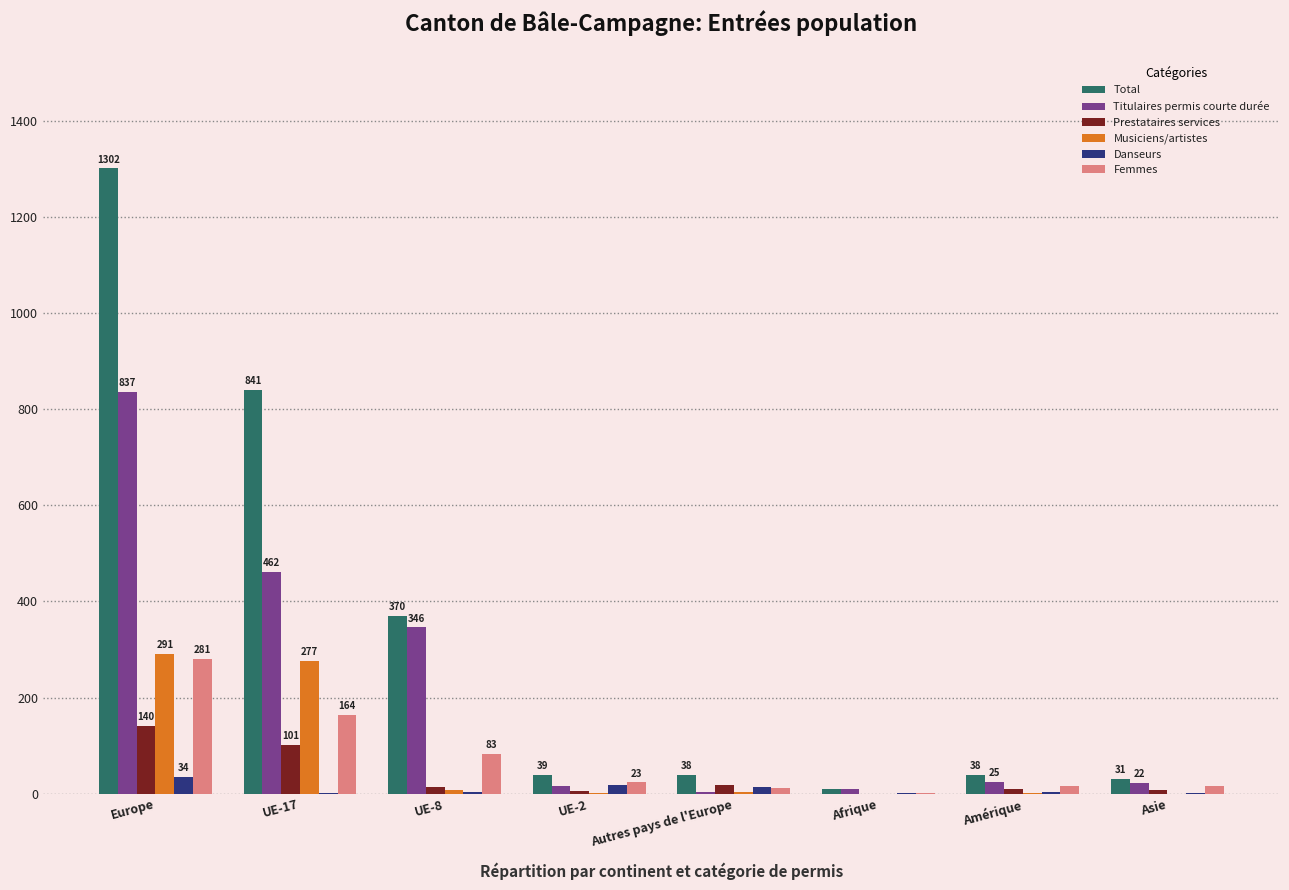

What is the approximate value of Prestataires services at Asie?

7